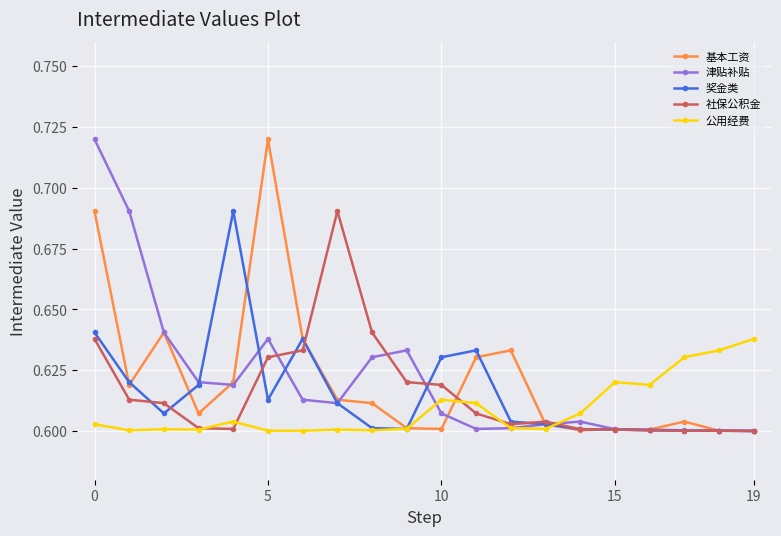

At how many categories does at least one series exceed 0?

20